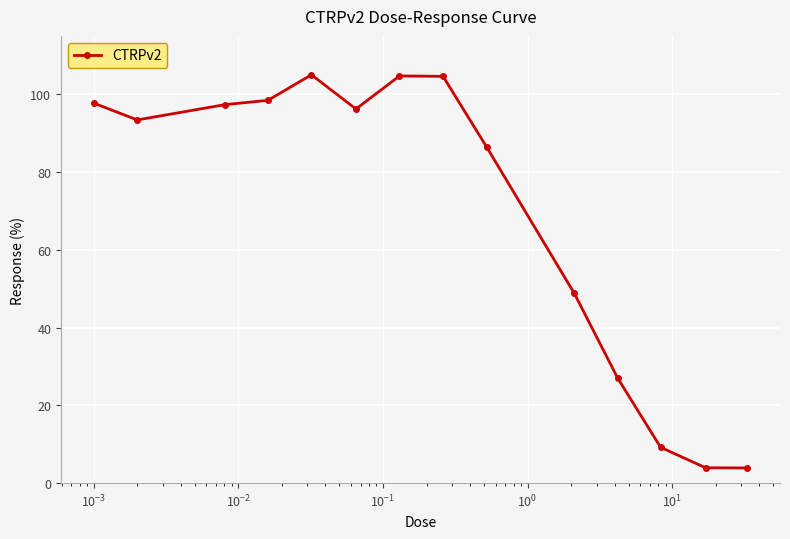

Count the number of values greater than 96.

7